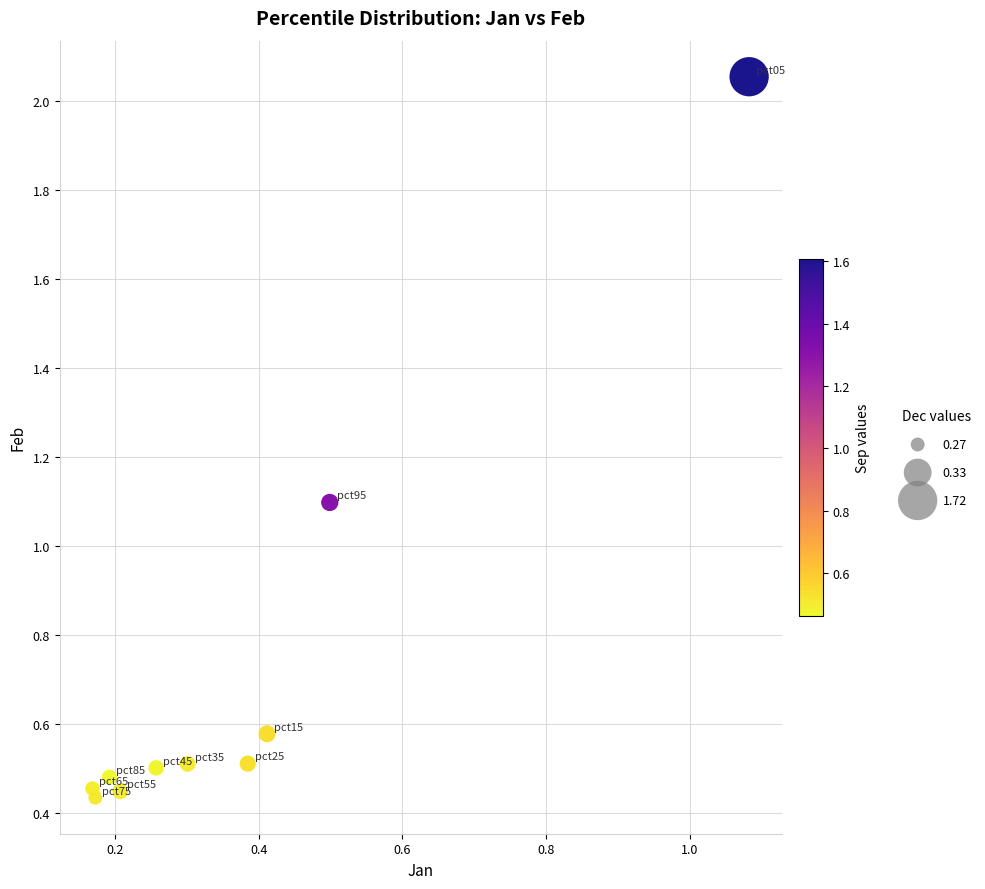

What is the range of Y values (max minus min)?

1.6